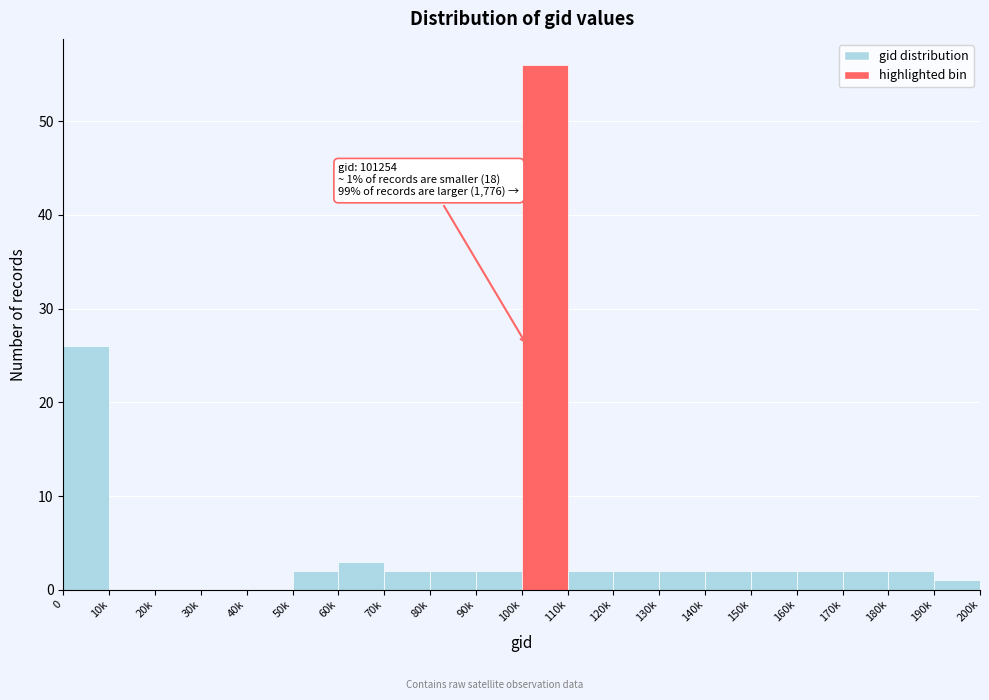

Reading left to right, list all the values displayed in this chart.

0=26	10k=0	20k=0	30k=0	40k=0	50k=2	60k=3	70k=2	80k=2	90k=2	100k=56	110k=2	120k=2	130k=2	140k=2	150k=2	160k=2	170k=2	180k=2	190k=1